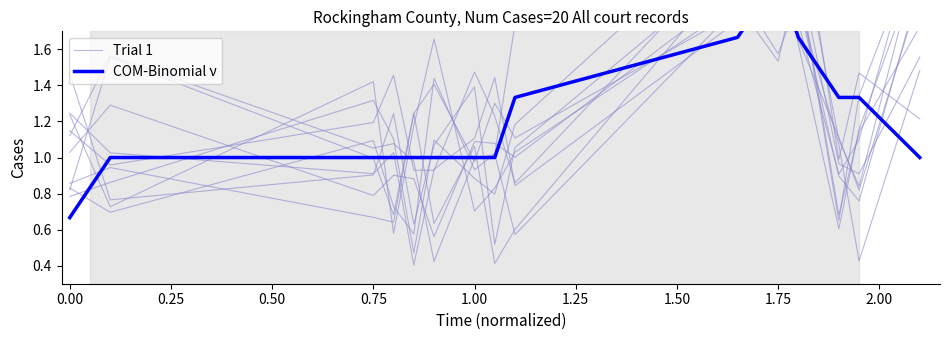

What is the difference between the highest and lowest values at 1.75?

0.5